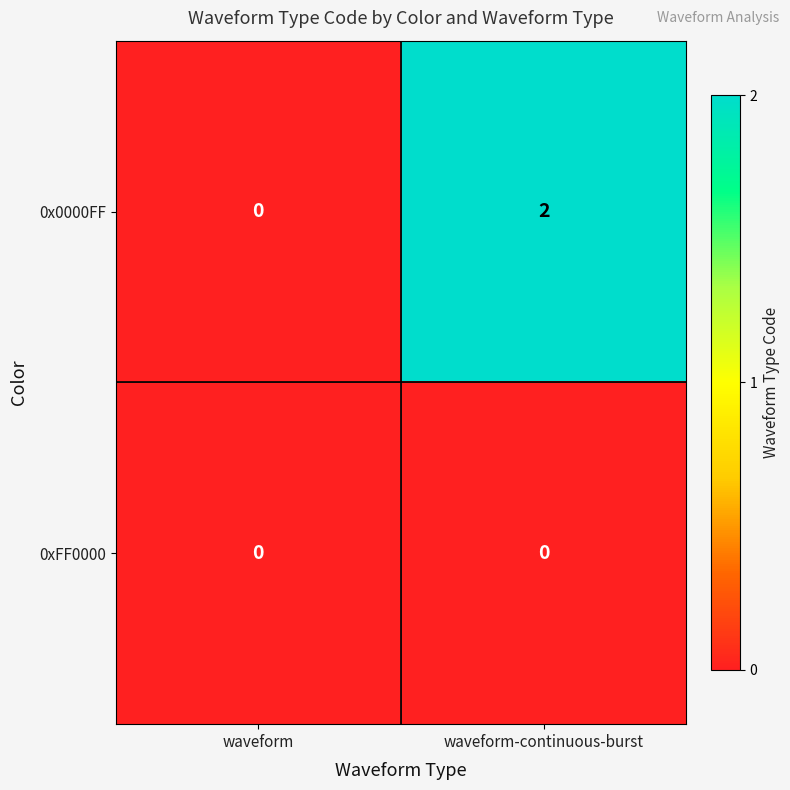

Reading left to right, what are all the values shown in this chart?

0x0000FF: waveform=0	waveform-continuous-burst=2
0xFF0000: waveform=0	waveform-continuous-burst=0